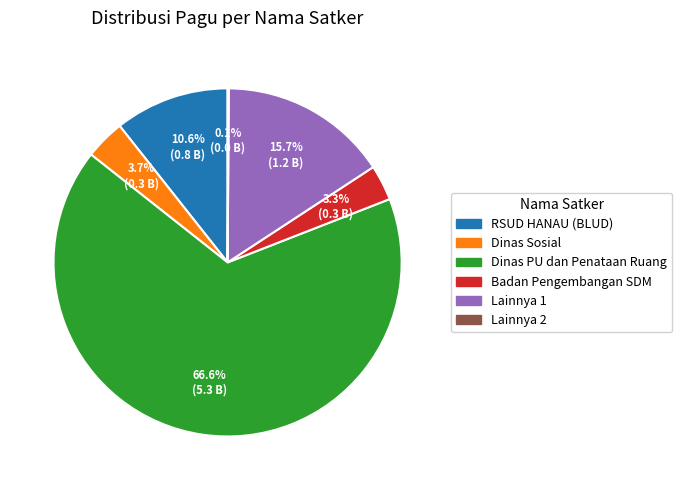

Does any single category account for the majority?

Yes